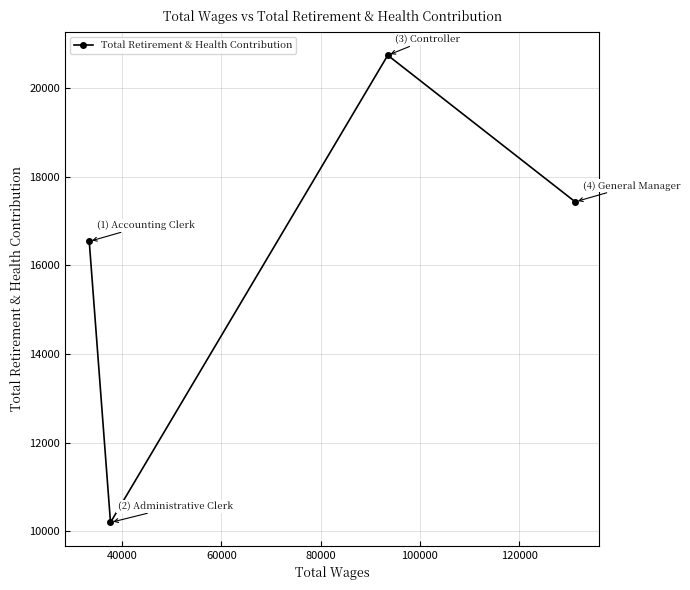

What is the value of the 1st point from the left?

16542